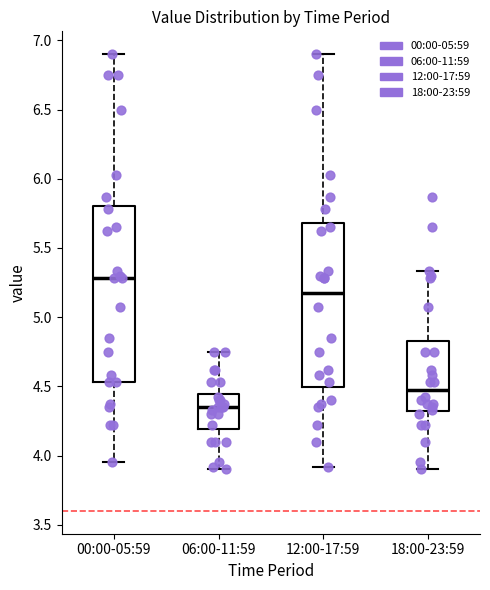

Reading left to right, read every box against the y-axis: the position of its median line, the range the box covers, and the ends of its whiskers. The values are not printed on the chart, so give them approximately, as read against the axis.

00:00-05:59: median 5.30, box 4.55 to 5.80, whiskers 3.95 to 6.90
06:00-11:59: median 4.35, box 4.20 to 4.45, whiskers 3.90 to 4.75
12:00-17:59: median 5.20, box 4.50 to 5.70, whiskers 3.90 to 6.90
18:00-23:59: median 4.50, box 4.30 to 4.85, whiskers 3.90 to 5.35